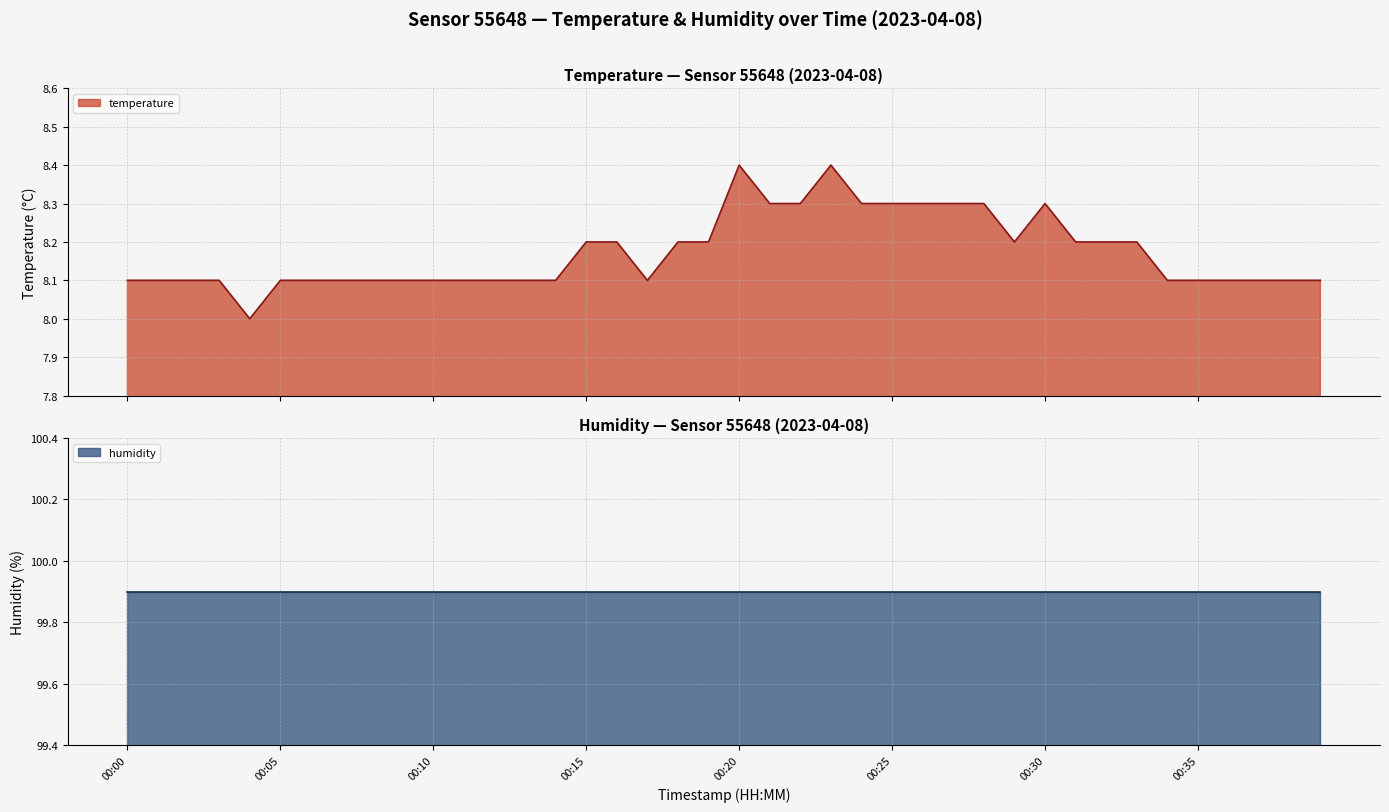

What is the value of the 1st point from the left?

8.1